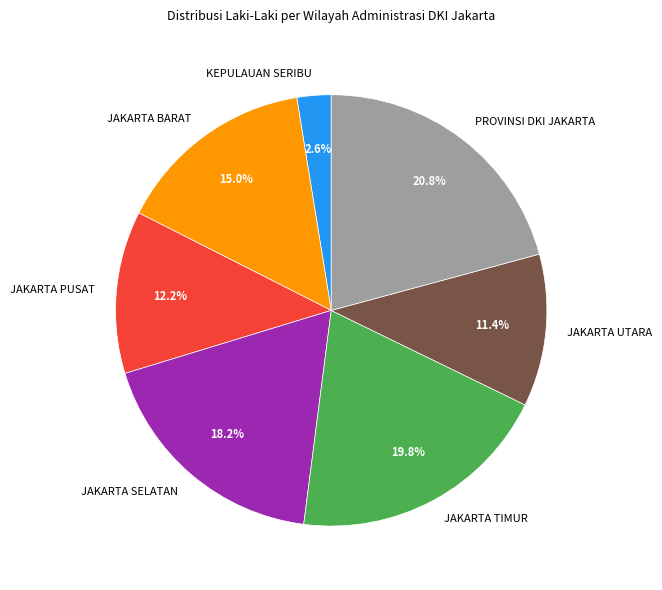

Do PROVINSI DKI JAKARTA and JAKARTA UTARA together represent more than half of the pie?

No